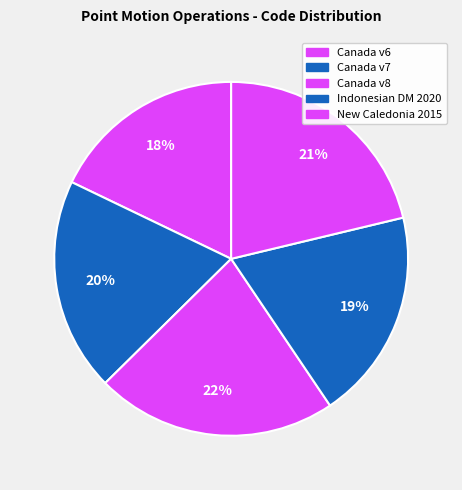

Rank the categories by value from highest to lowest.

Canada velocity grid v8, New Caledonia velocity model 2015, Canada velocity grid v7, Indonesian Deformation Model 2020, Canada velocity grid v6